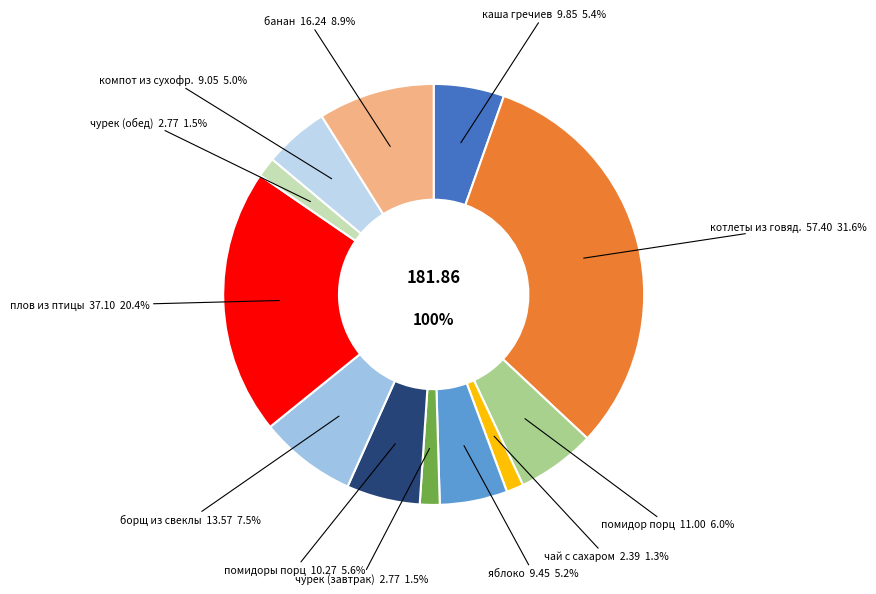

Is чурек (завтрак) the majority of the pie?

No